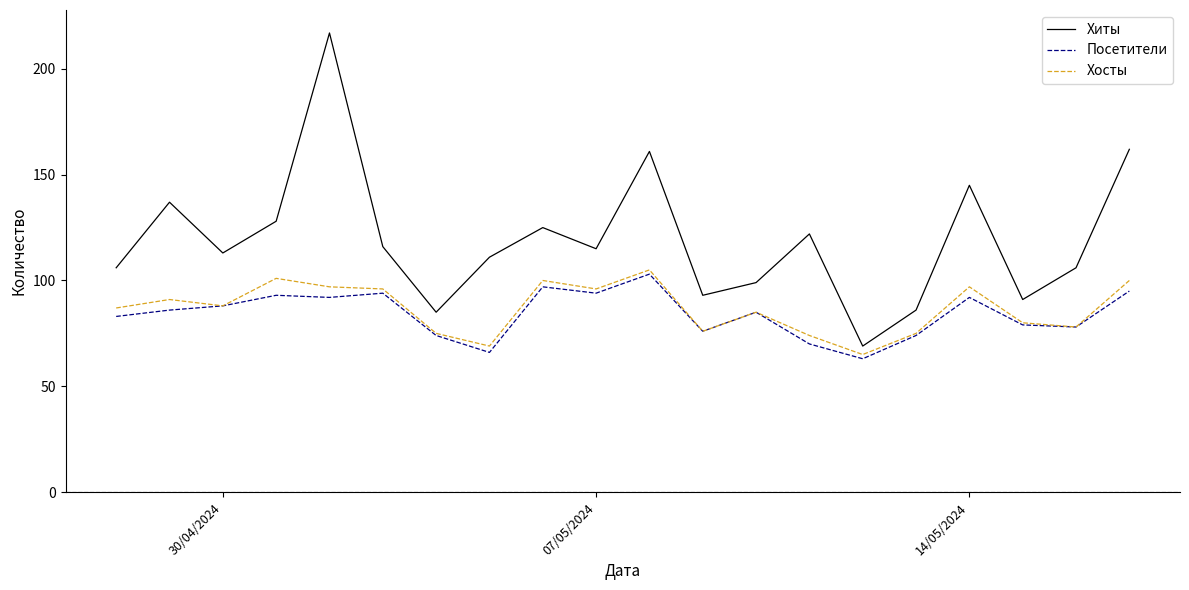

True or false: Хиты and Посетители intersect in this chart.

False